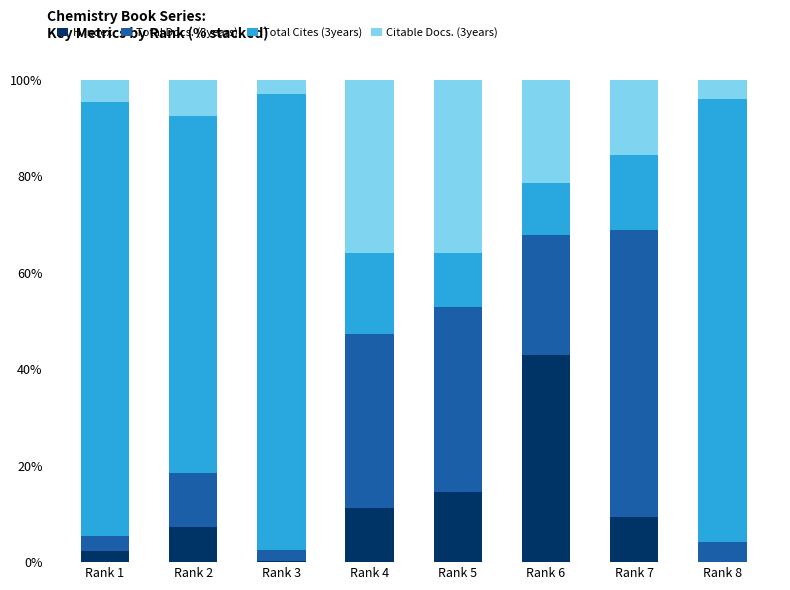

What is the total value across all series at Rank 5?

100.0